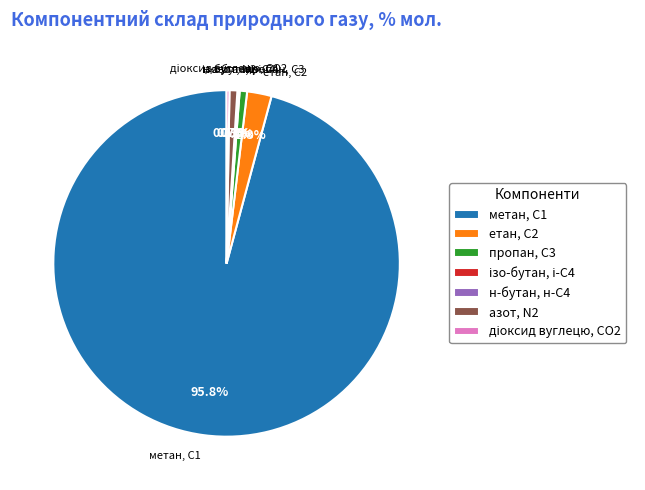

Which slice is the largest?

метан, С1